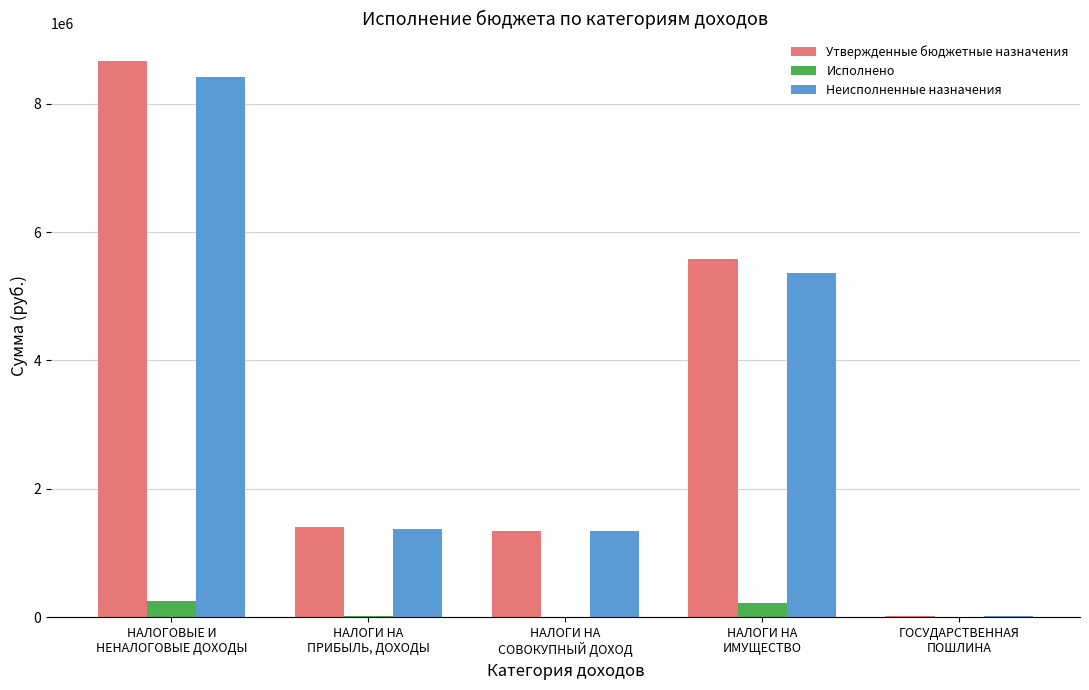

What is the highest value of the Неисполненные назначения series?

8406945.6